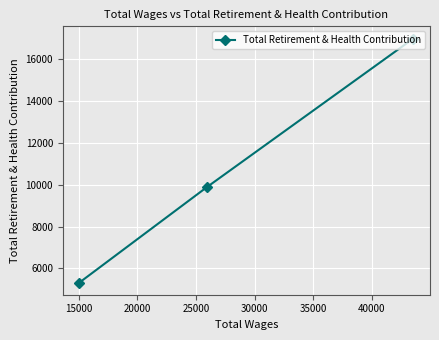

What is the smallest value displayed?

5320